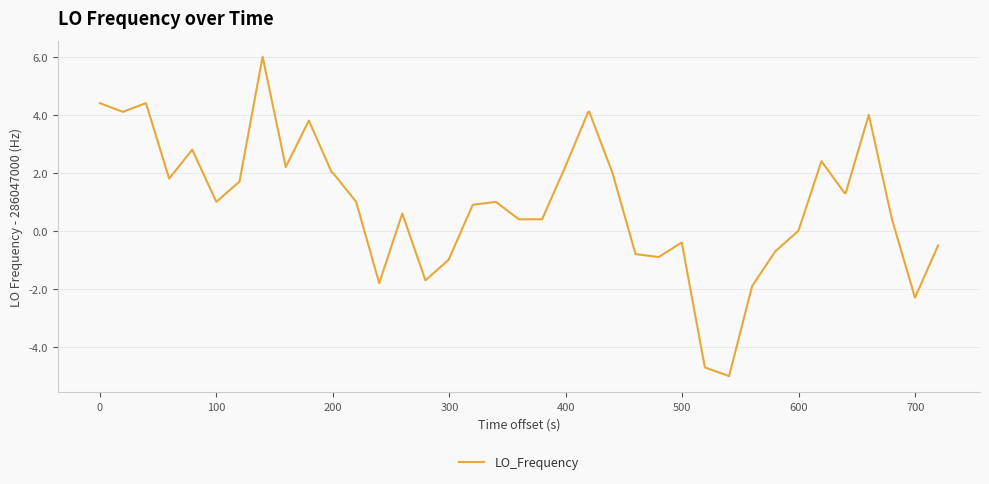

What is the difference between the maximum and minimum values?

11.0